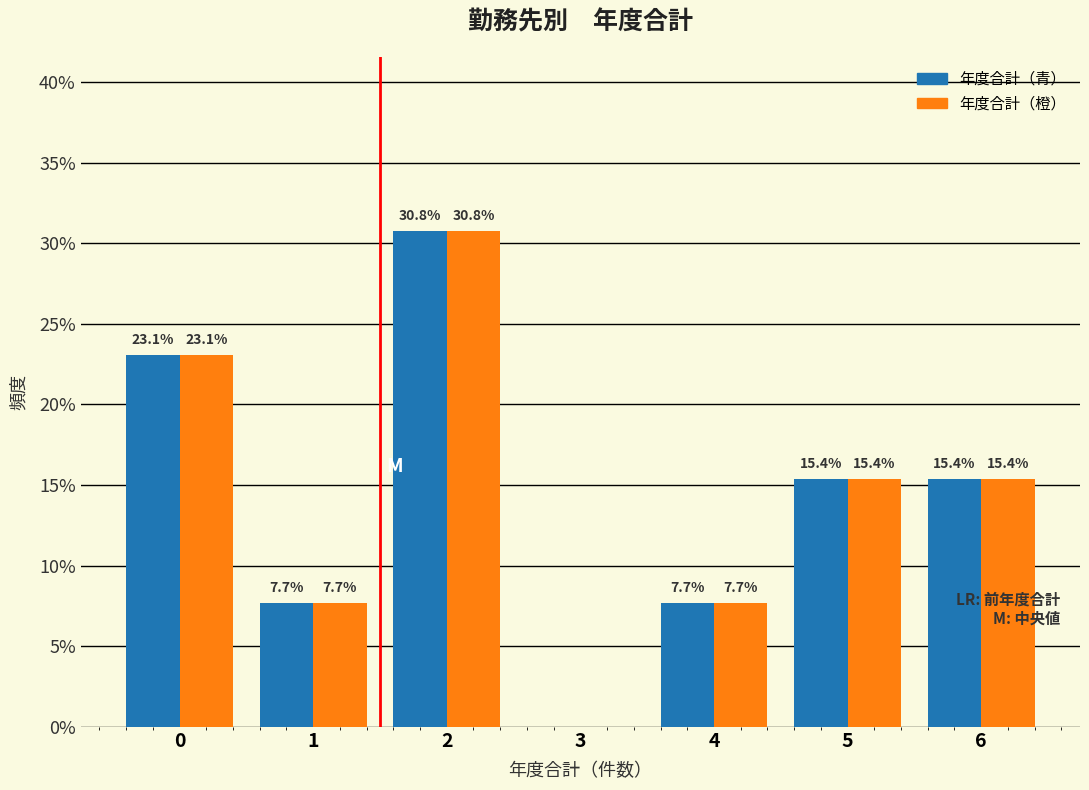

Reading left to right, extract all data points from this chart.

年度合計（青）: 0=23.1	1=7.7	2=30.8	3=0.0	4=7.7	5=15.4	6=15.4
年度合計（橙）: 0=23.1	1=7.7	2=30.8	3=0.0	4=7.7	5=15.4	6=15.4